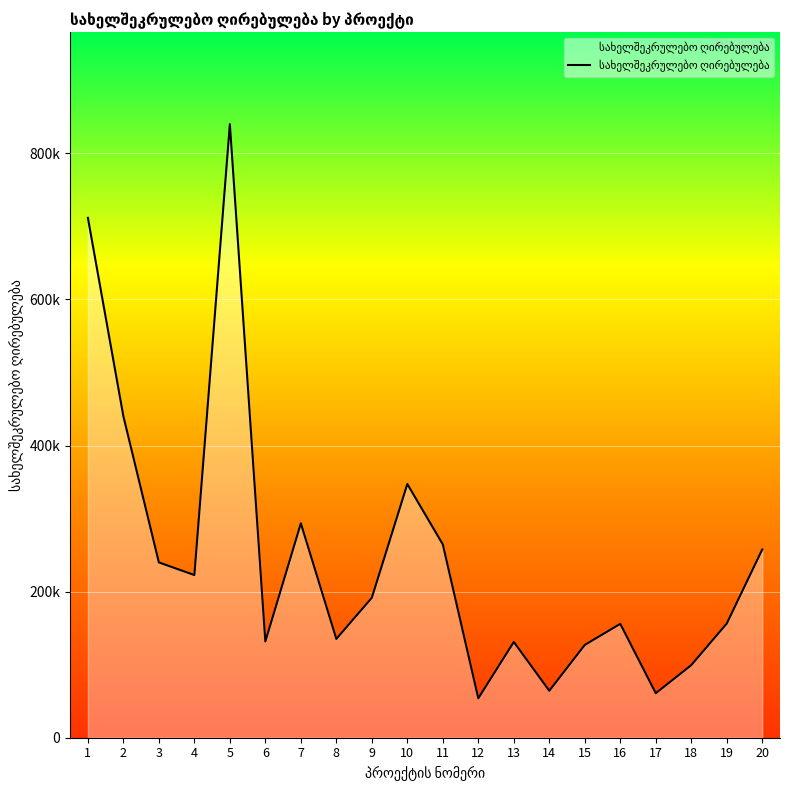

Does the chart have visible grid lines?

Yes